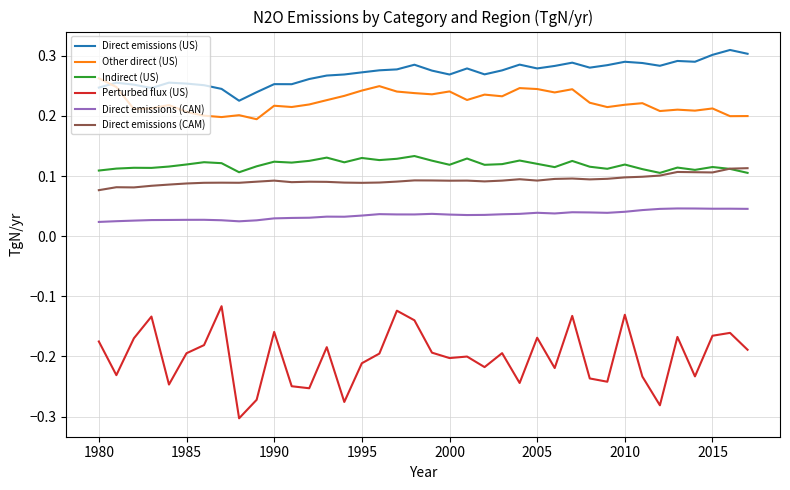

Which series has the widest spread of values?

Perturbed flux (US)